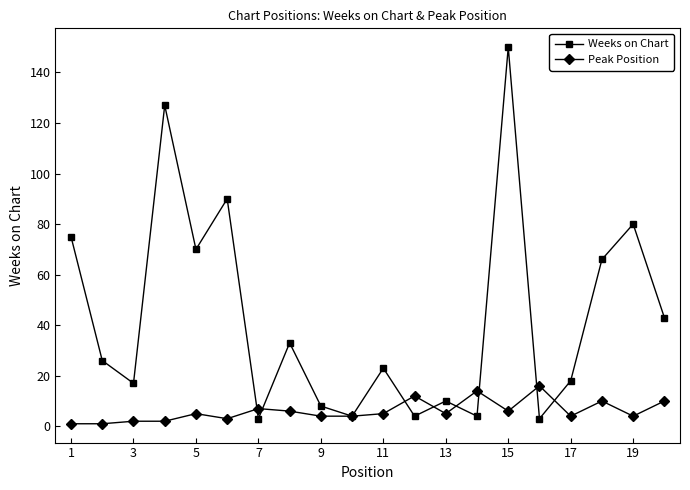

At how many categories does at least one series exceed 61?

7